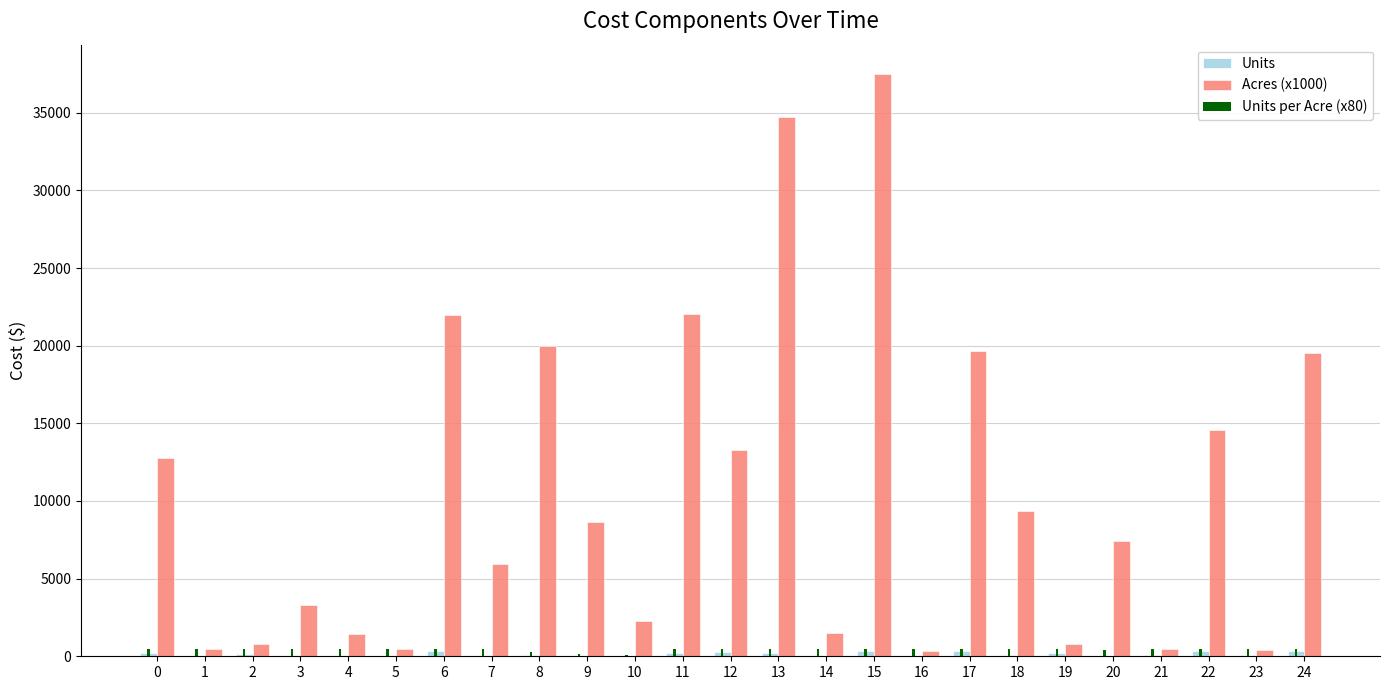

At which category is the sum across all series the highest?

15